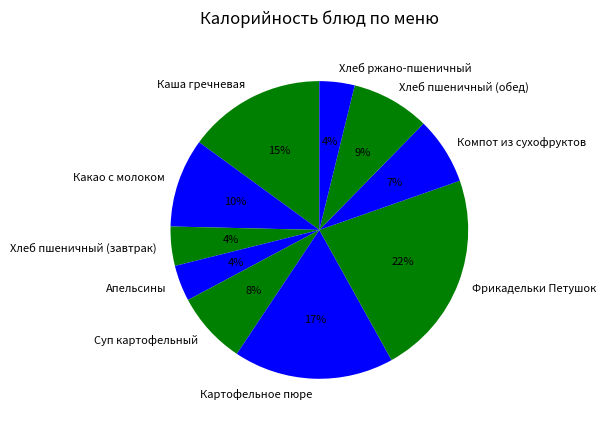

Which category has the biggest portion of the pie?

Фрикадельки Петушок